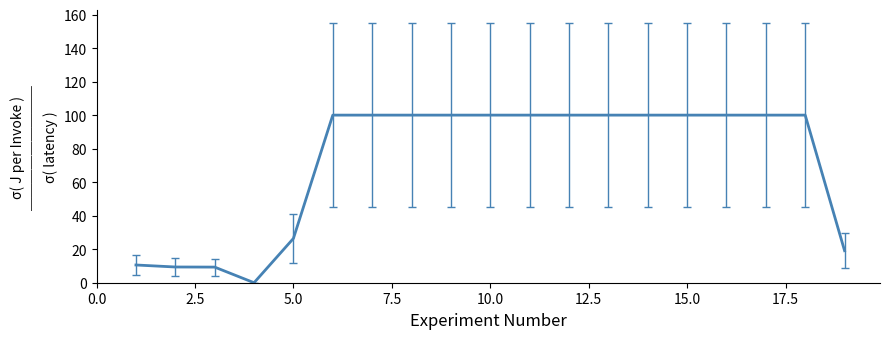

What is the greatest value displayed?

100.0